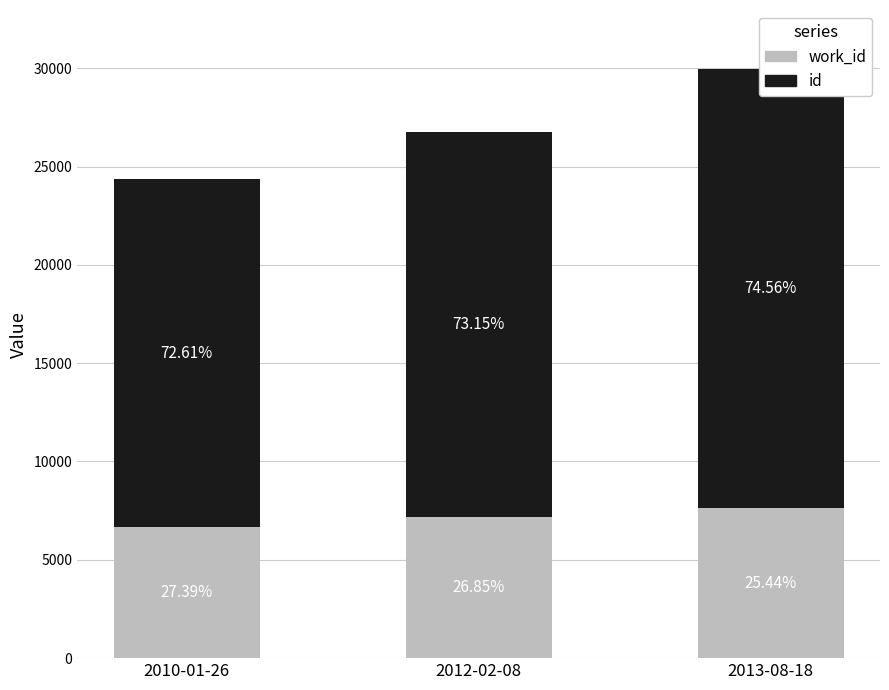

What are all the series names shown in the legend?

work_id, id